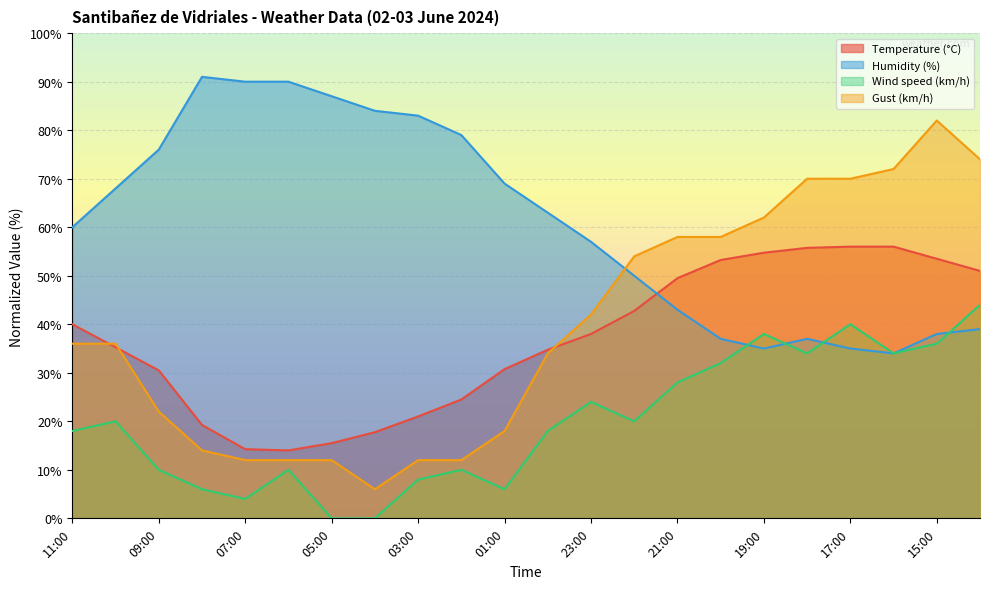

At which label does Wind speed (km/h) first exceed 20?

23:00